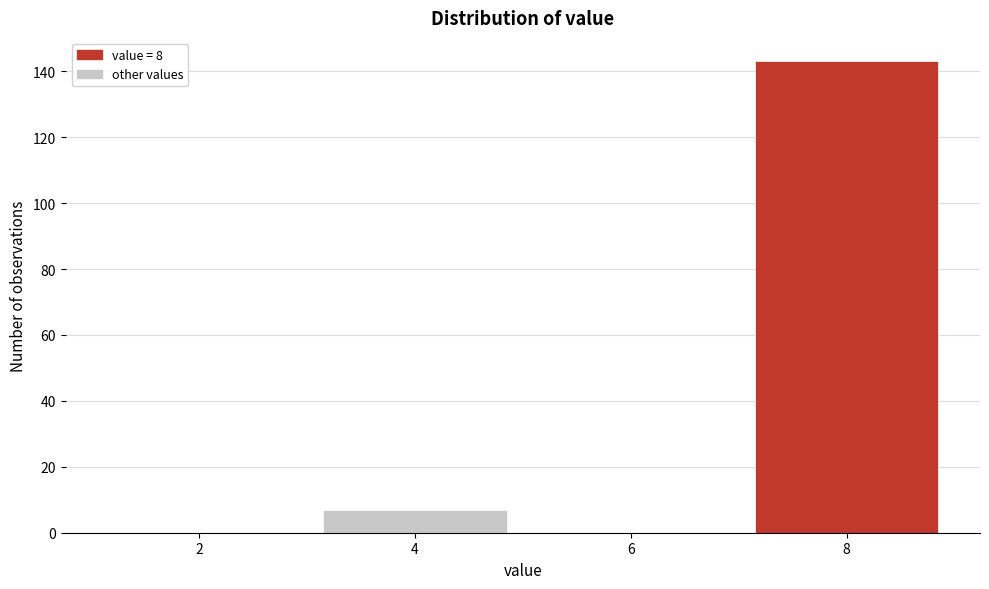

Reading left to right, what are all the values shown in this chart?

2=0	4=7	6=0	8=143